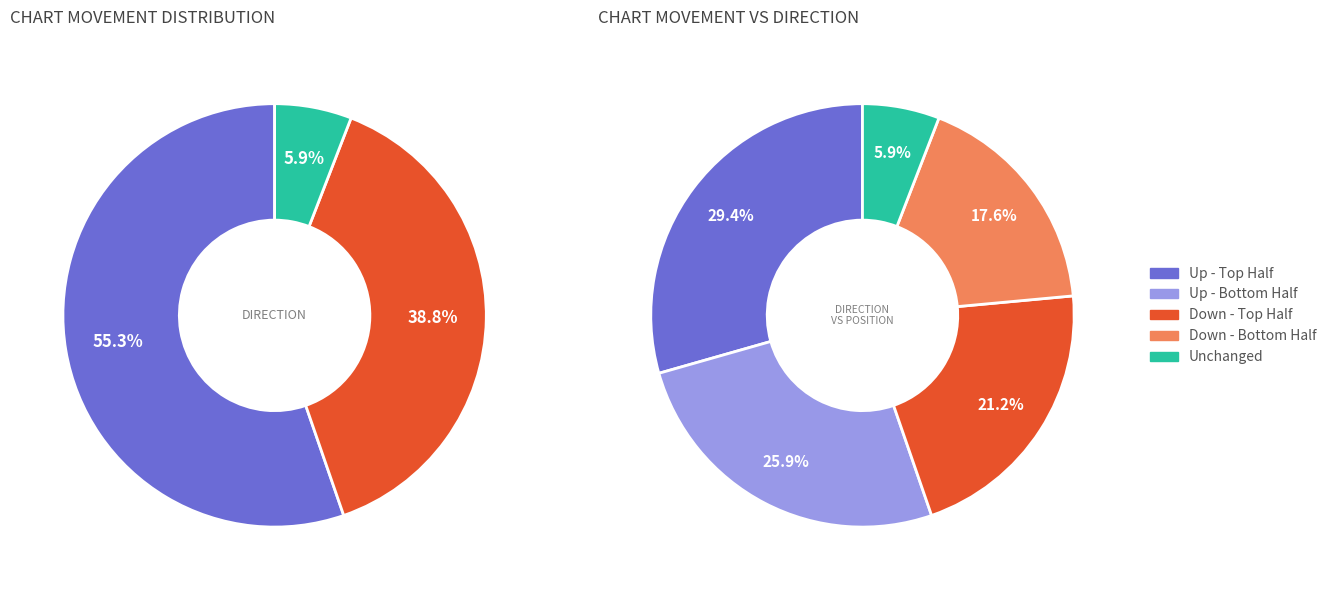

How many segments does this pie chart have?

3